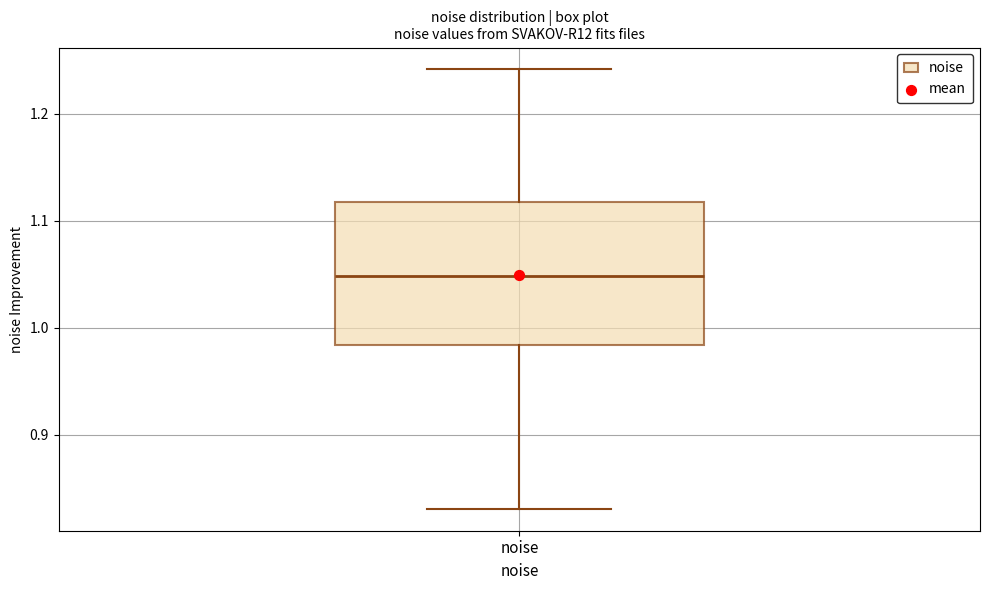

Transcribe this box plot: give where the median line is, the range the box spans, and where the two whiskers end, as read against the y-axis. The values are not printed on the chart, so give them approximately, as read against the axis.

median 1.05, box 0.98 to 1.12, whiskers 0.83 to 1.24